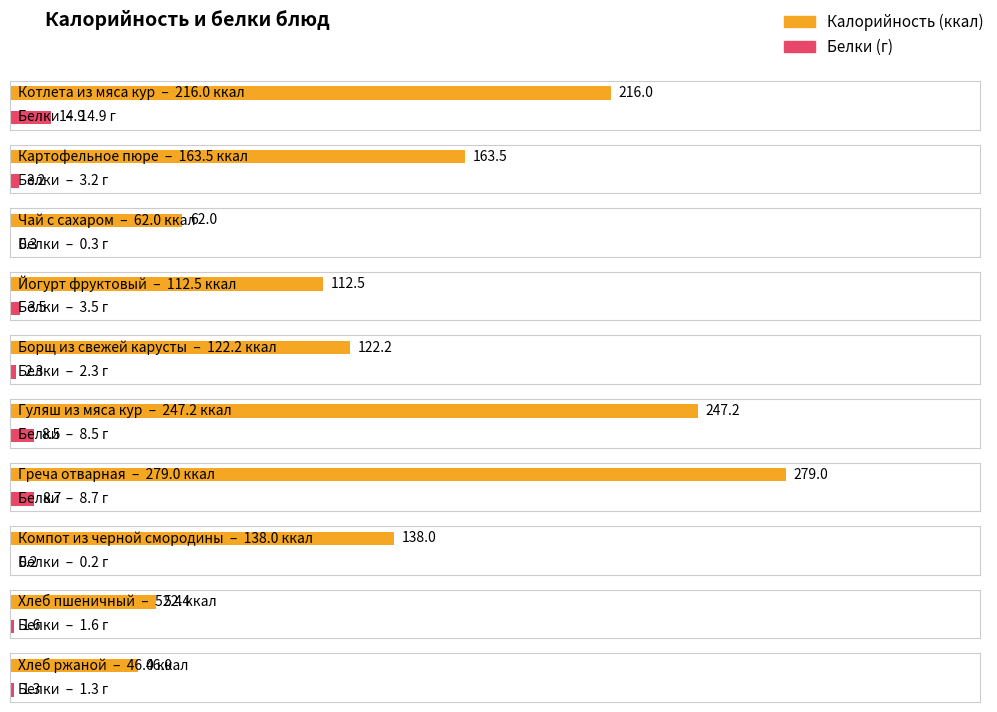

How many groups of bars are there?

10